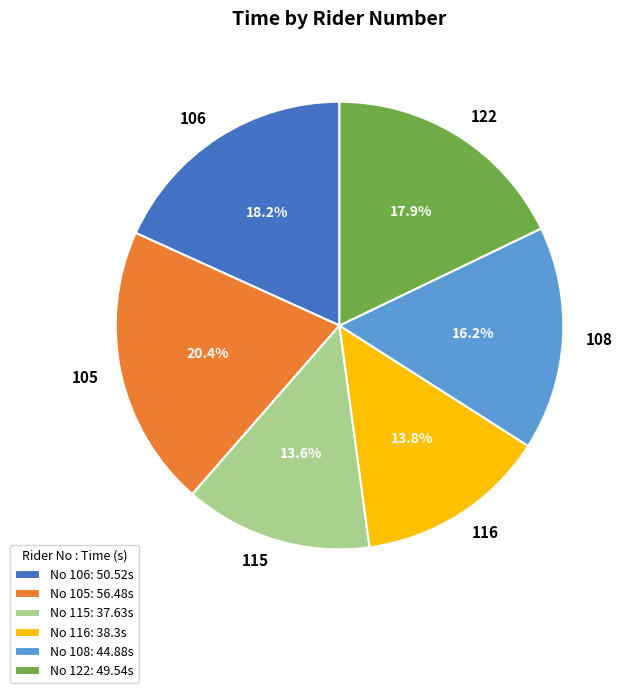

The 106 slice represents 18% of the pie. True or false?

True